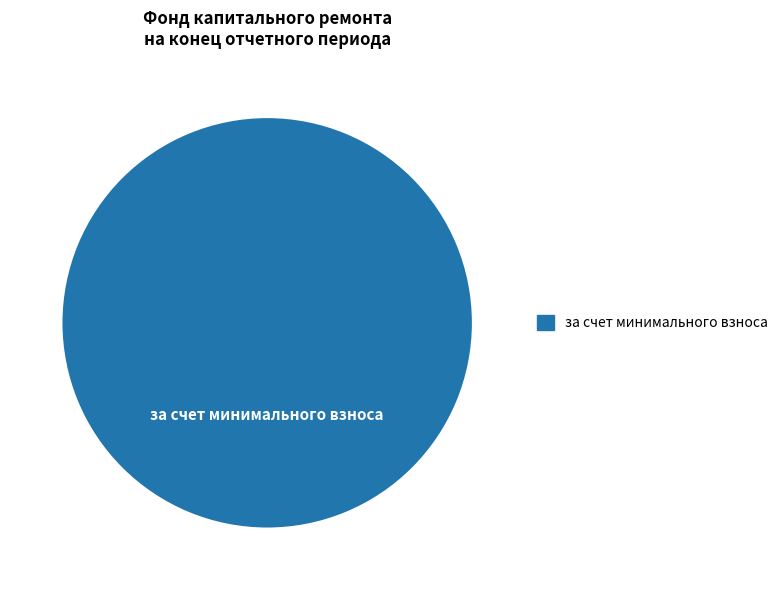

Is there a majority slice in this chart?

Yes